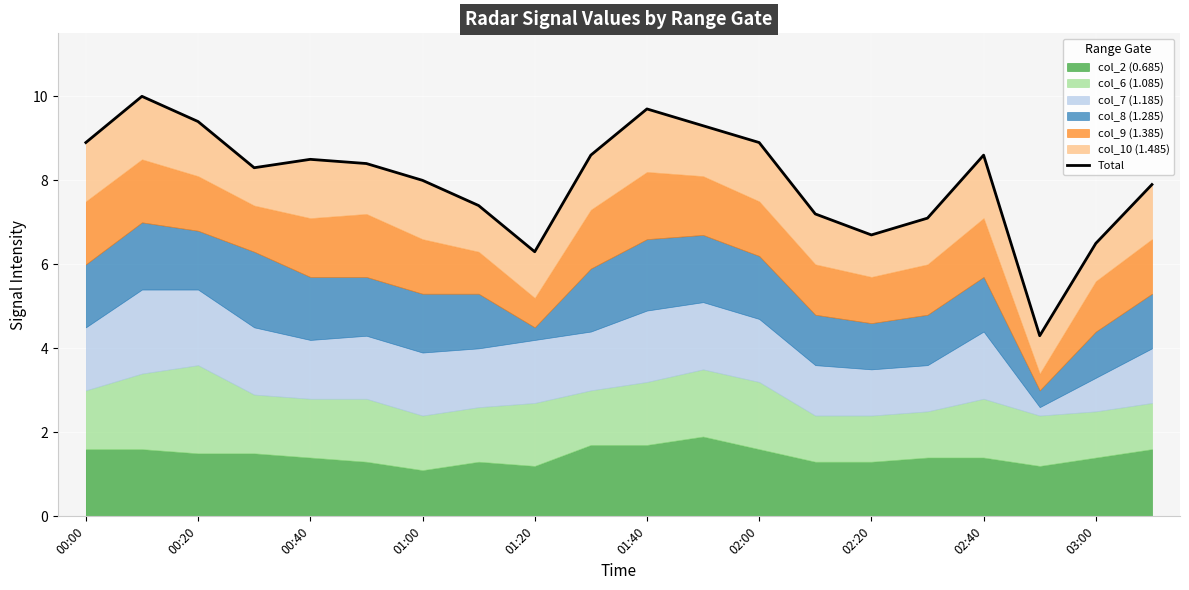

Is it true that the value at 19 is 7.9?

True